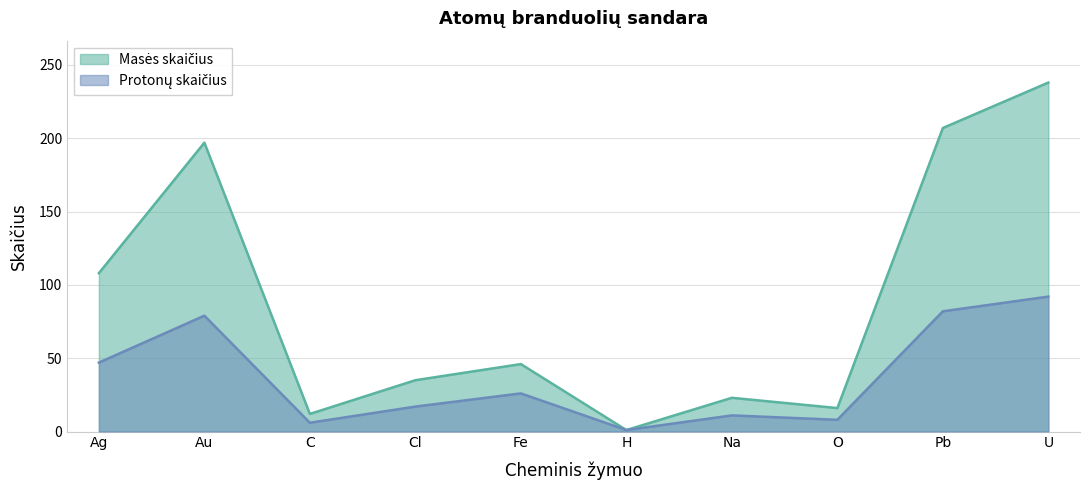

Where is the first local minimum for Protonų skaičius?

C